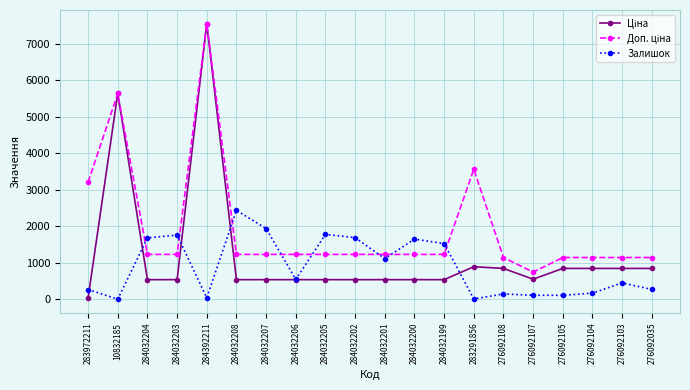

True or false: Залишок has more than 2 interior local peaks.

True